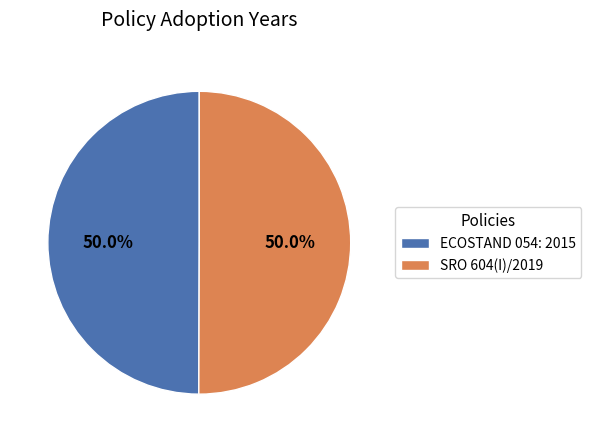

What is the ratio of the value at ECOSTAND 054: 2015 to the value at SRO 604(I)/2019?

1.0